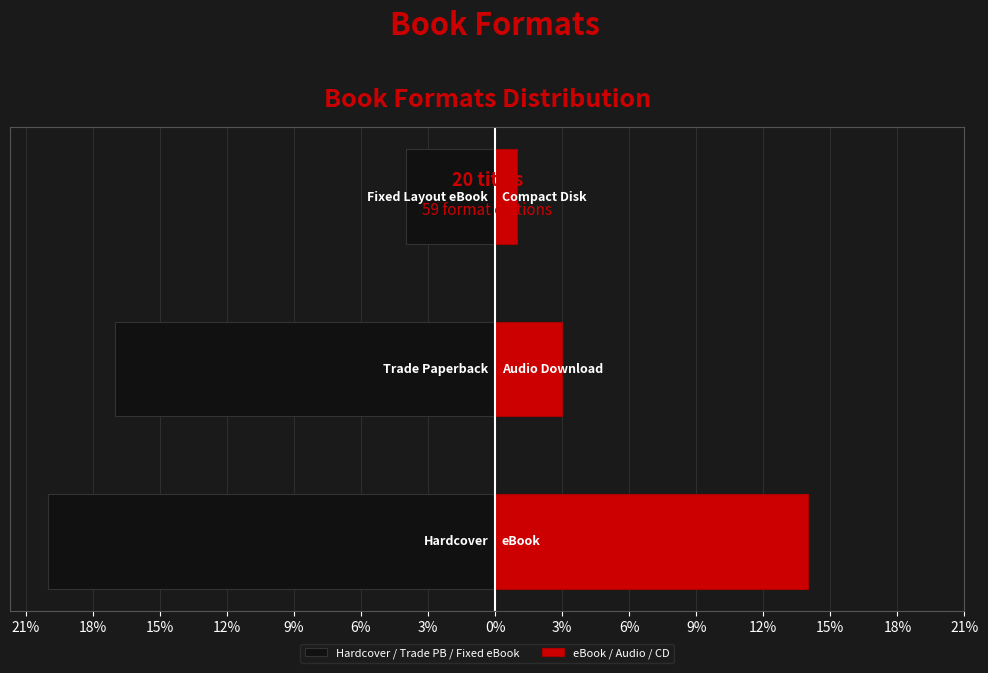

Which series has the largest range (max minus min)?

Hardcover / Trade PB / Fixed eBook